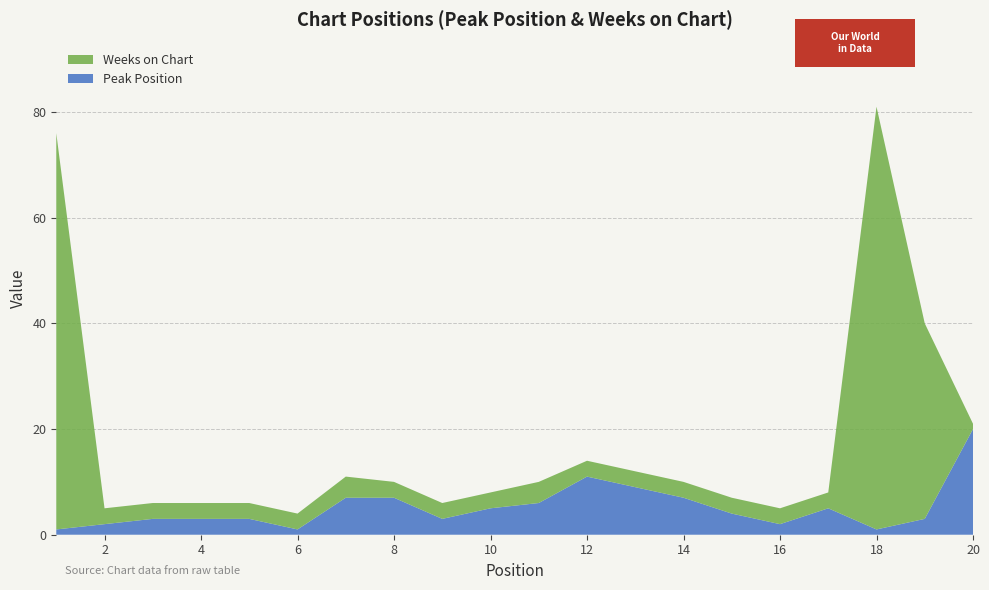

Reading left to right, transcribe all the data shown in this chart.

Peak Position: 1=1	2=2	3=3	4=3	5=3	6=1	7=7	8=7	9=3	10=5	11=6	12=11	13=9	14=7	15=4	16=2	17=5	18=1	19=3	20=20
Weeks on Chart: 1=75	2=3	3=3	4=3	5=3	6=3	7=4	8=3	9=3	10=3	11=4	12=3	13=3	14=3	15=3	16=3	17=3	18=80	19=37	20=1